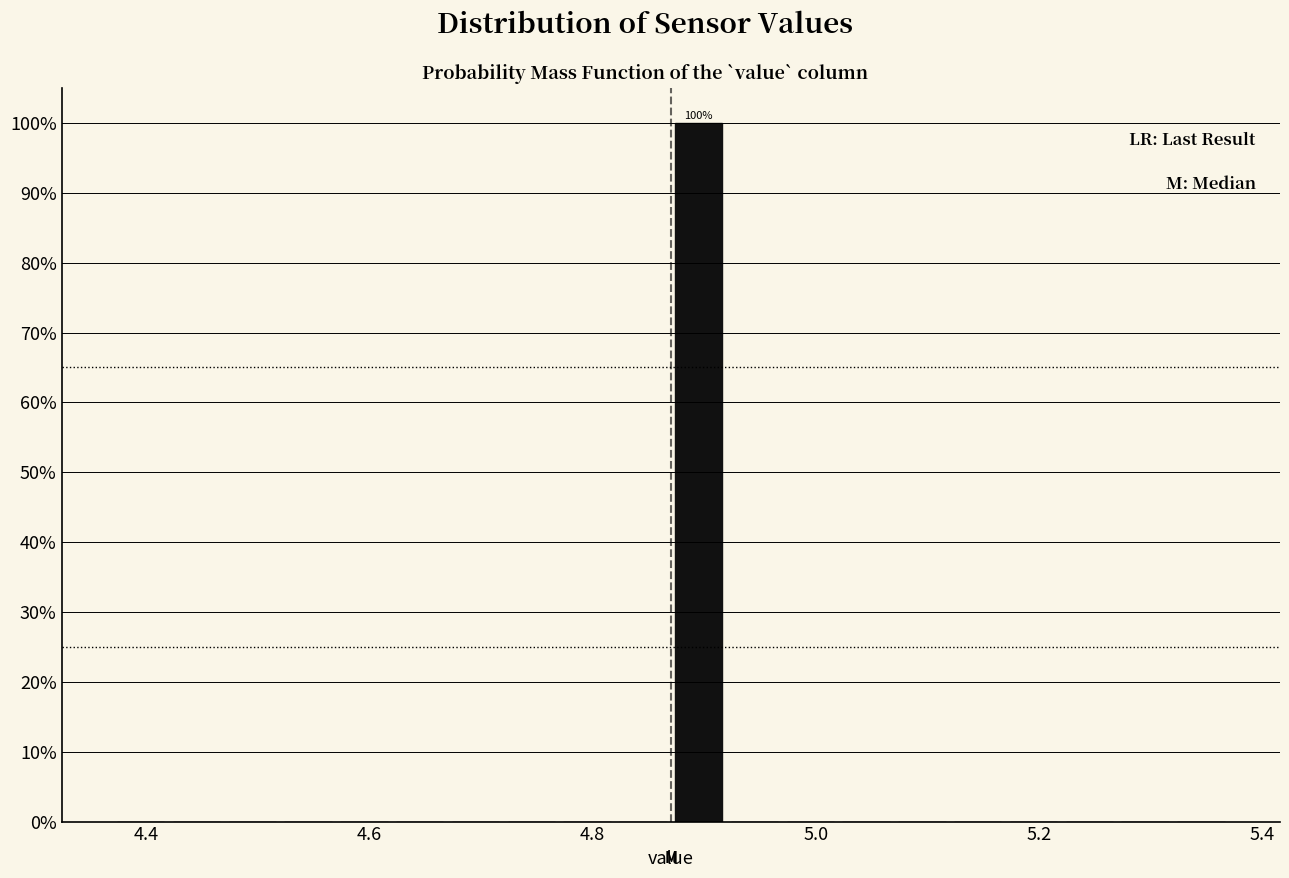

Around what value on the x-axis is the tallest bar? Give the approximate position of its centre, as read against the axis.

4.90